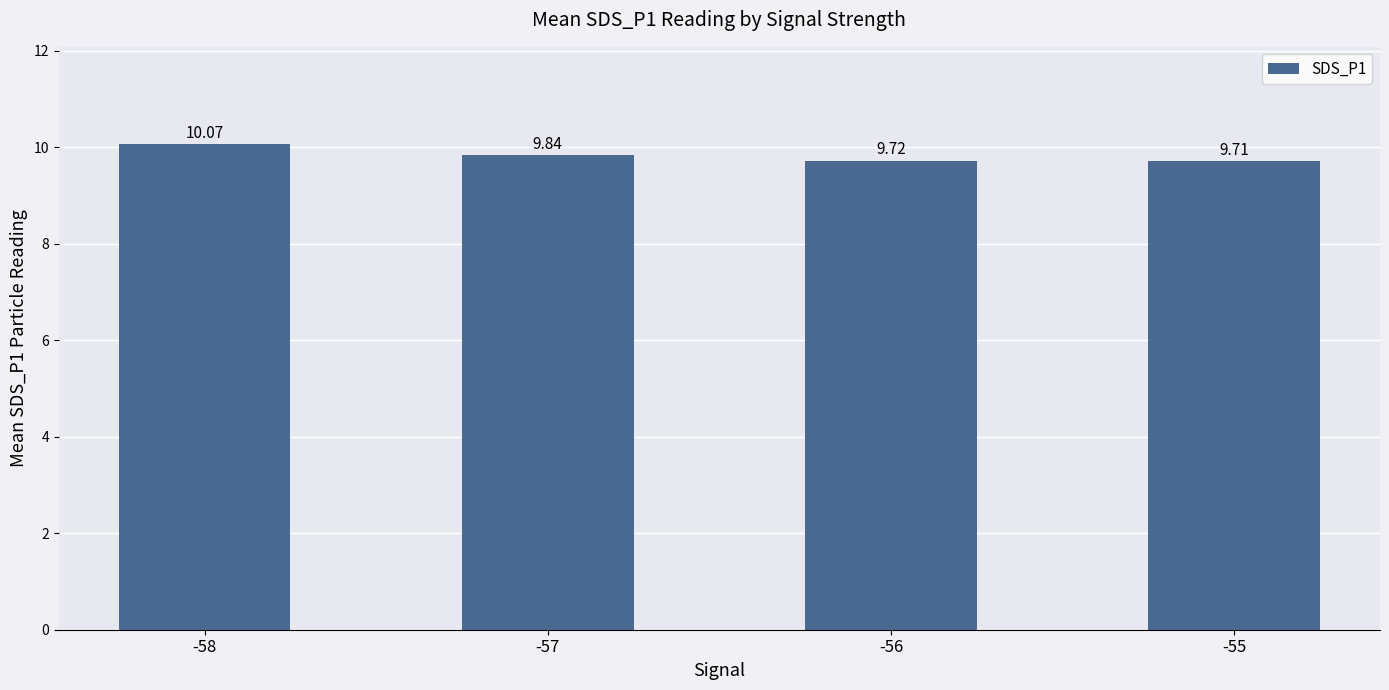

True or false: the data shows 10.1 at -58.

True